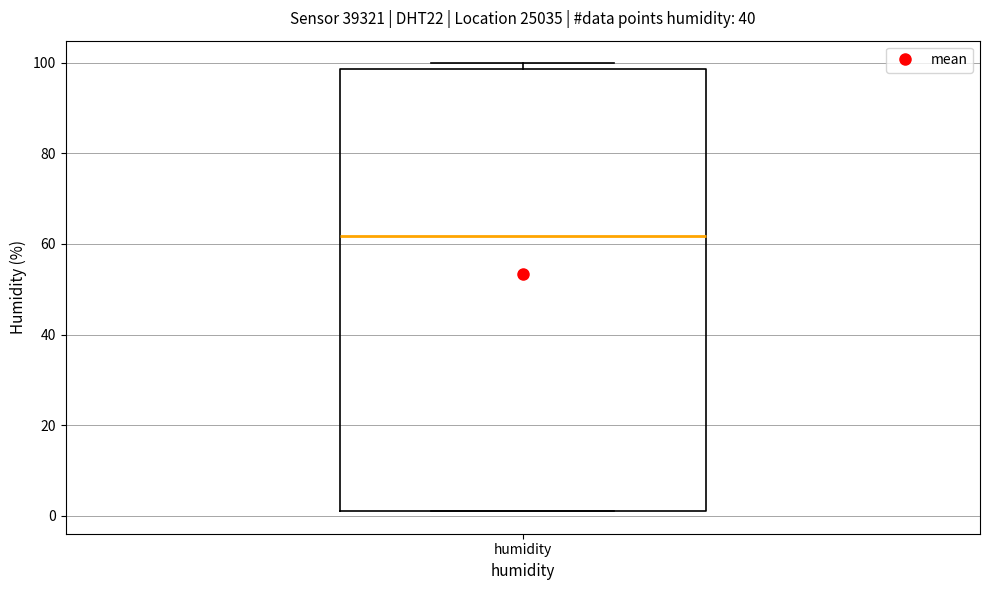

Where is the upper edge of the box for humidity on the y-axis? The values are not printed on the chart, so give them approximately, as read against the axis.

98